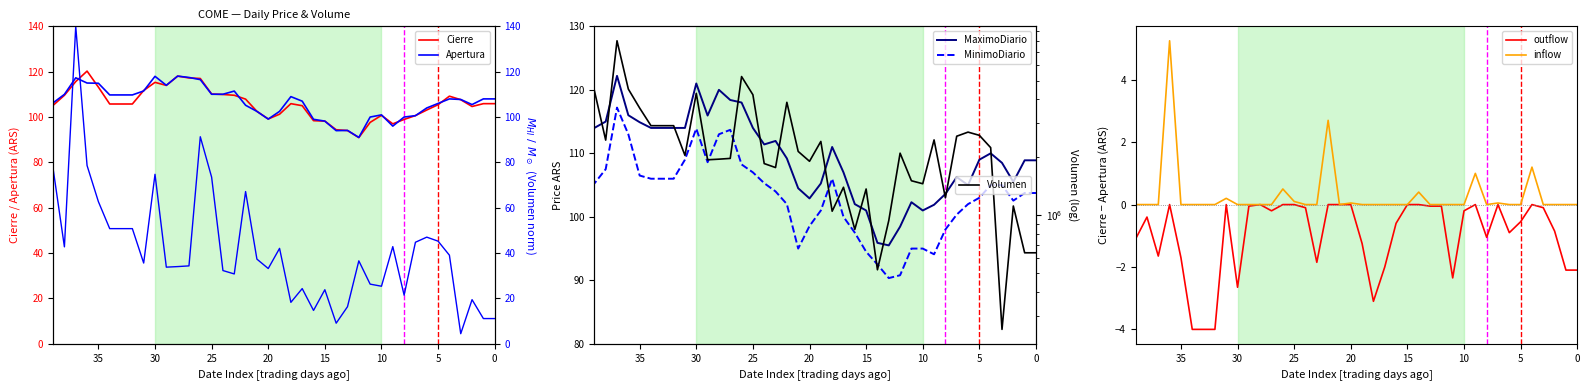

True or false: Cierre and Apertura cross at least once.

True